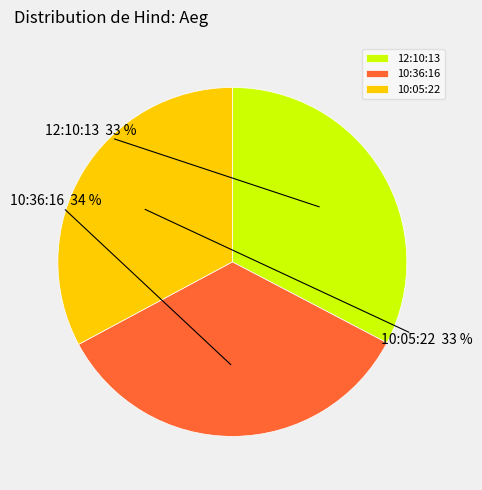

Is there a majority slice in this chart?

No